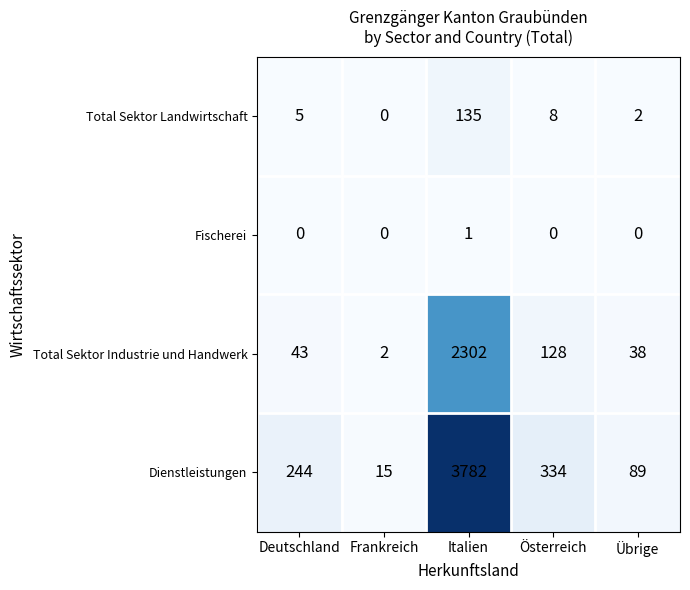

At which label is Total Sektor Landwirtschaft closest to 67?

Österreich